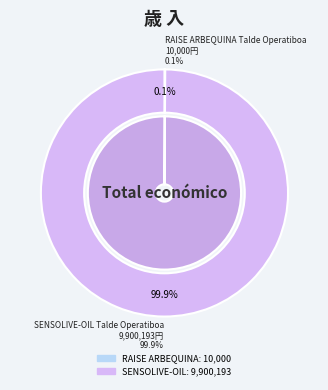

Is there any slice that represents more than half of the pie?

Yes